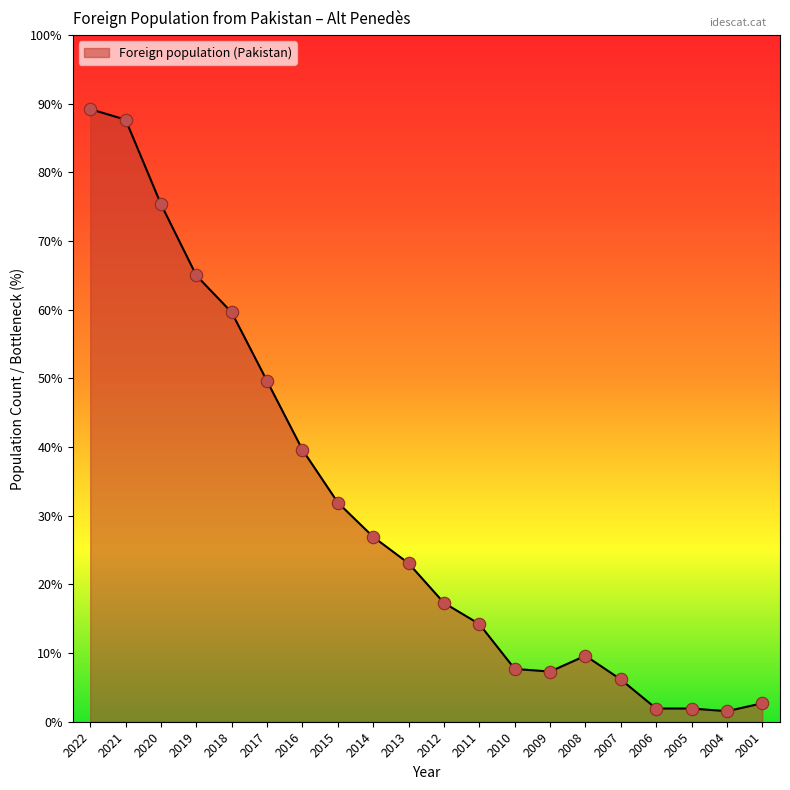

Is this an area chart (filled region under the line)?

Yes